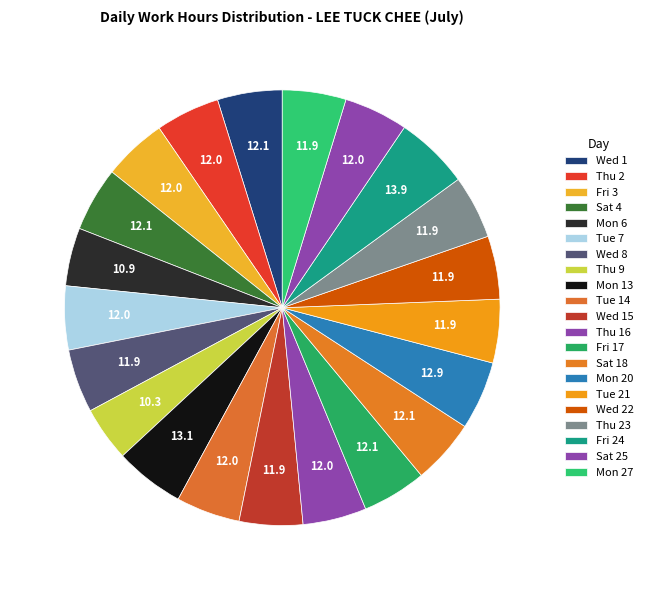

Count the number of slices in the pie.

21